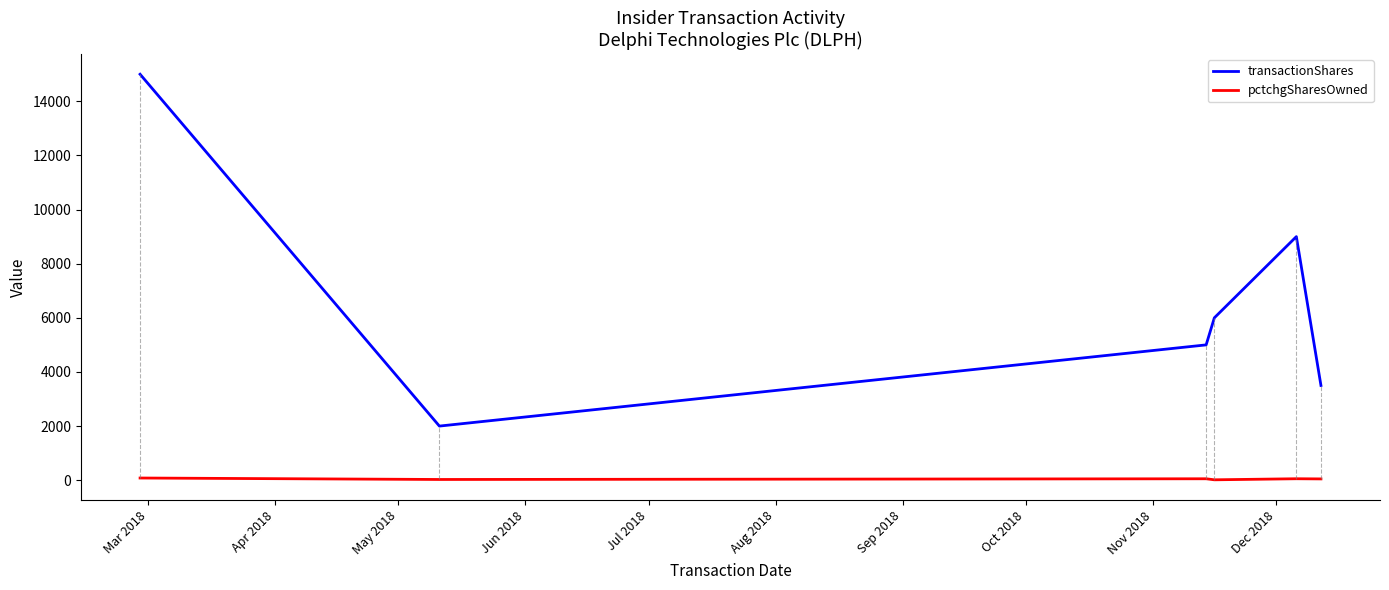

What are all the series names shown in the legend?

transactionShares, pctchgSharesOwned